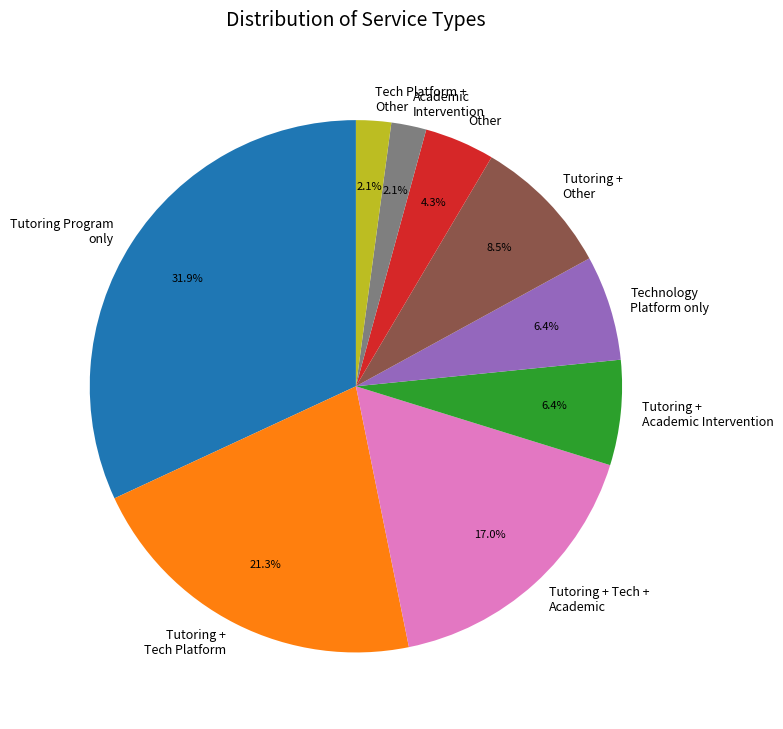

Is there a majority slice in this chart?

No